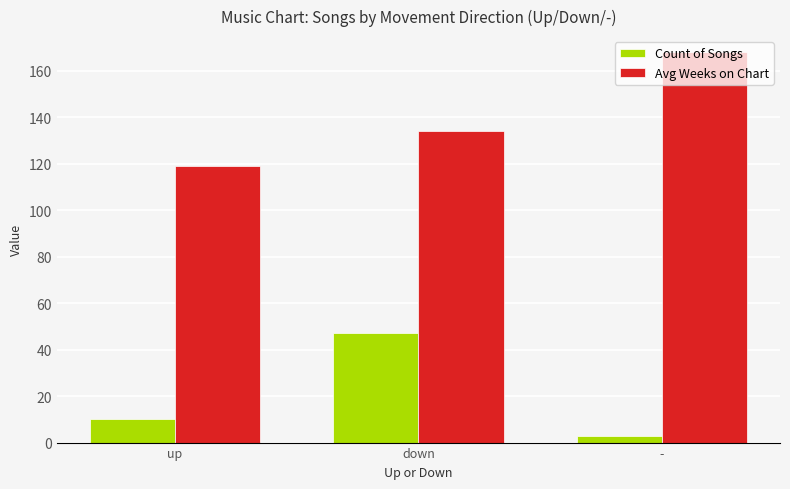

At which category does the chart reach its peak across all series?

-